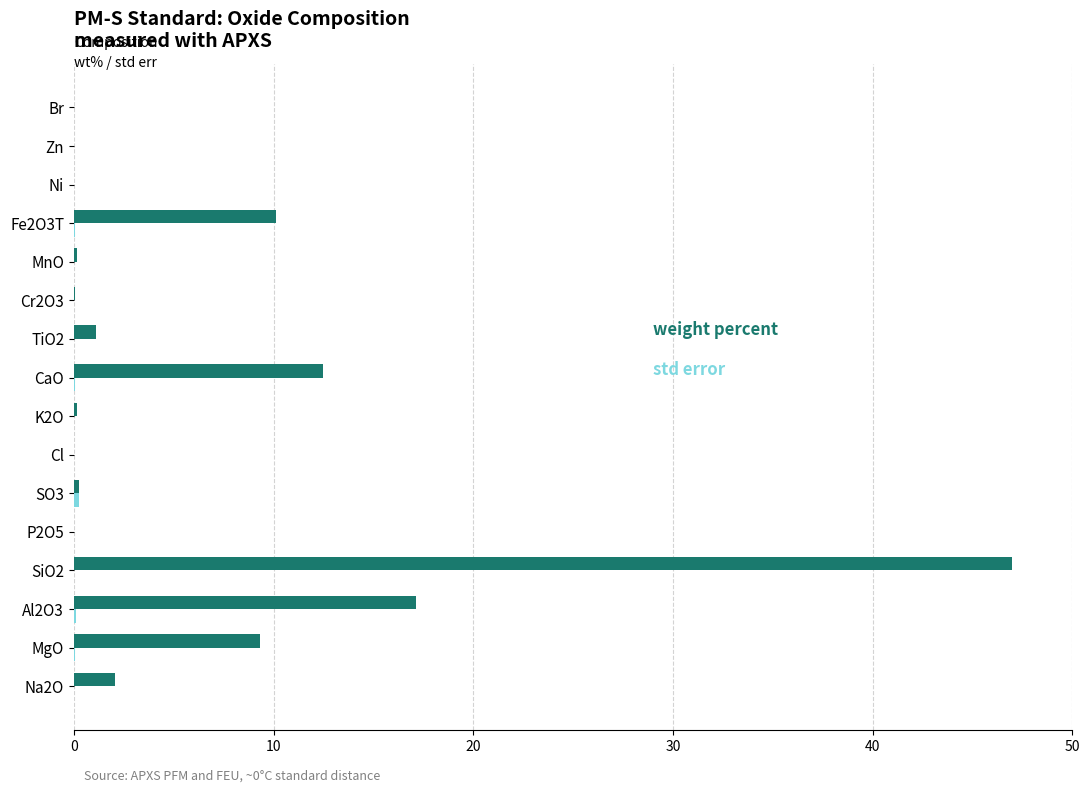

Count the number of data series in this chart.

2